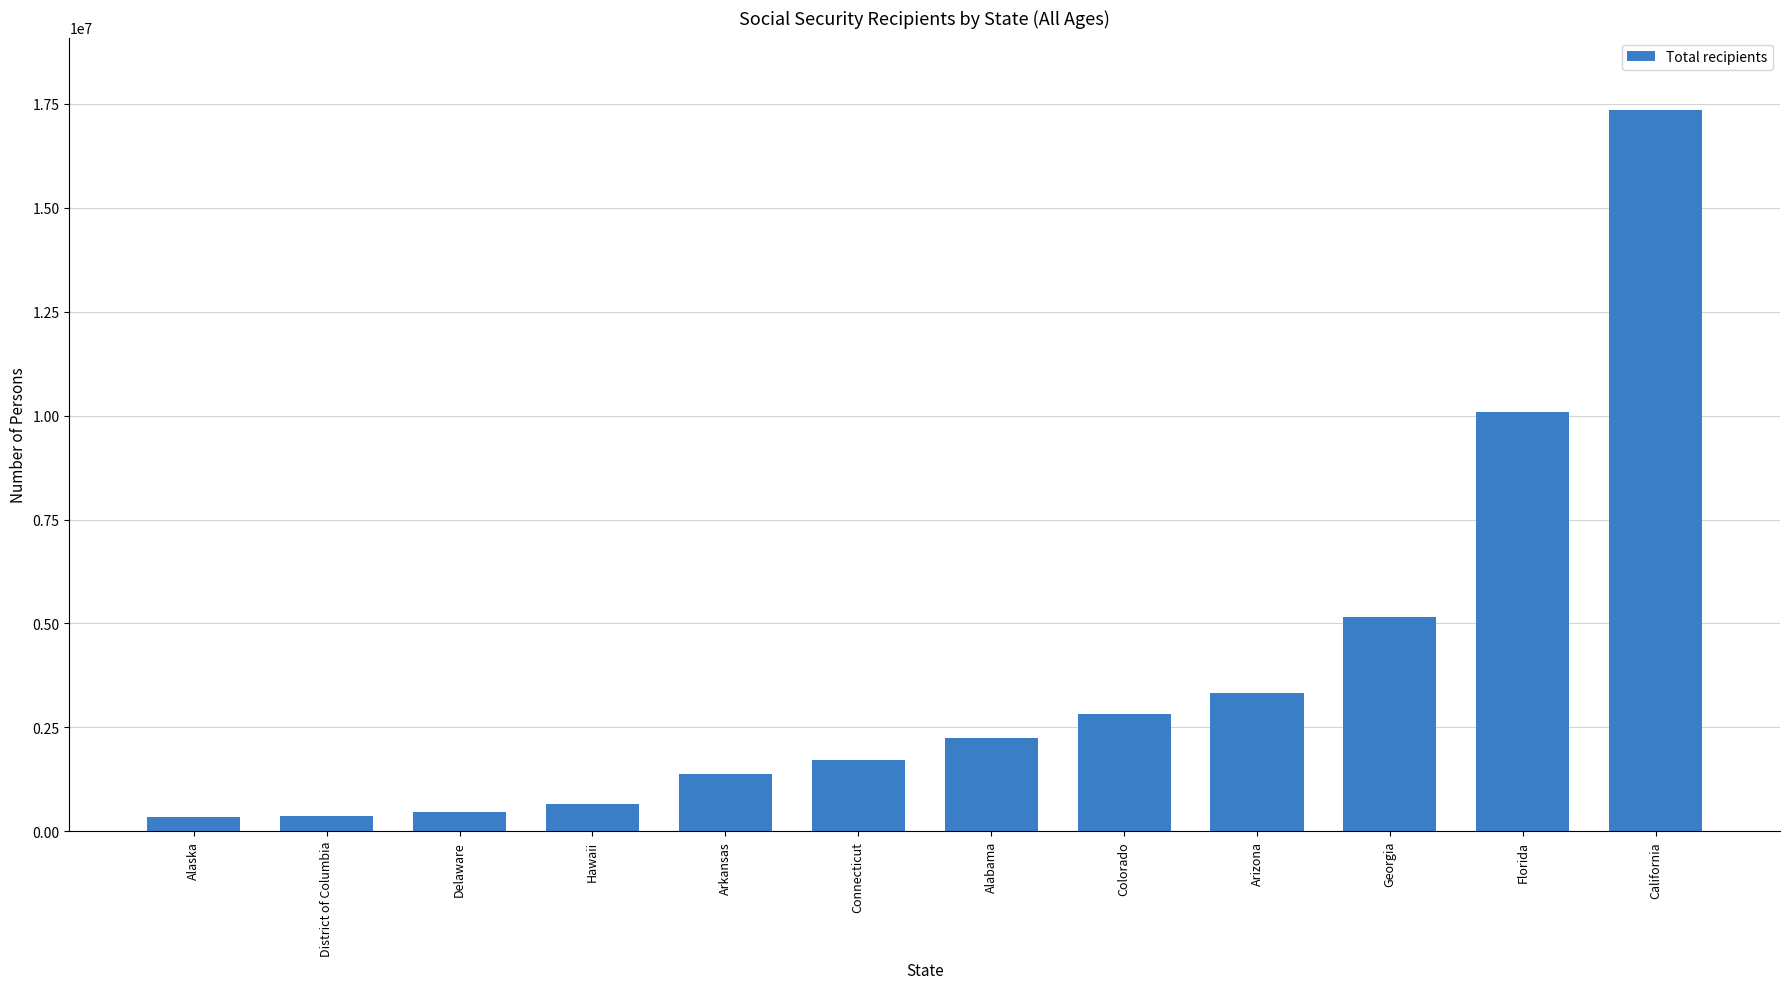

What is the change in value from Alabama to Arizona?

+1078048